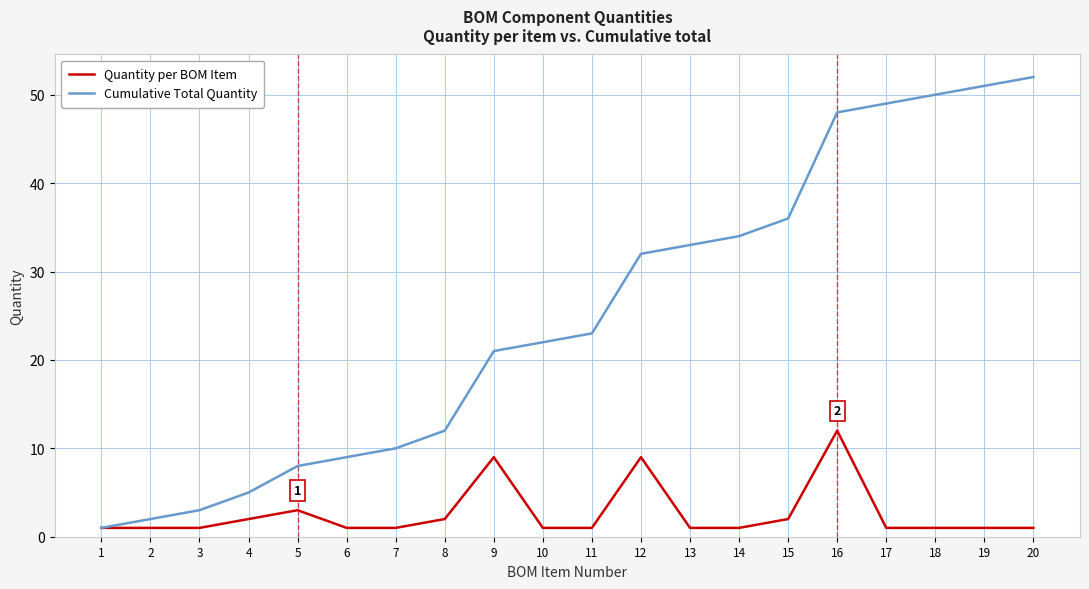

Count the number of data series in this chart.

2